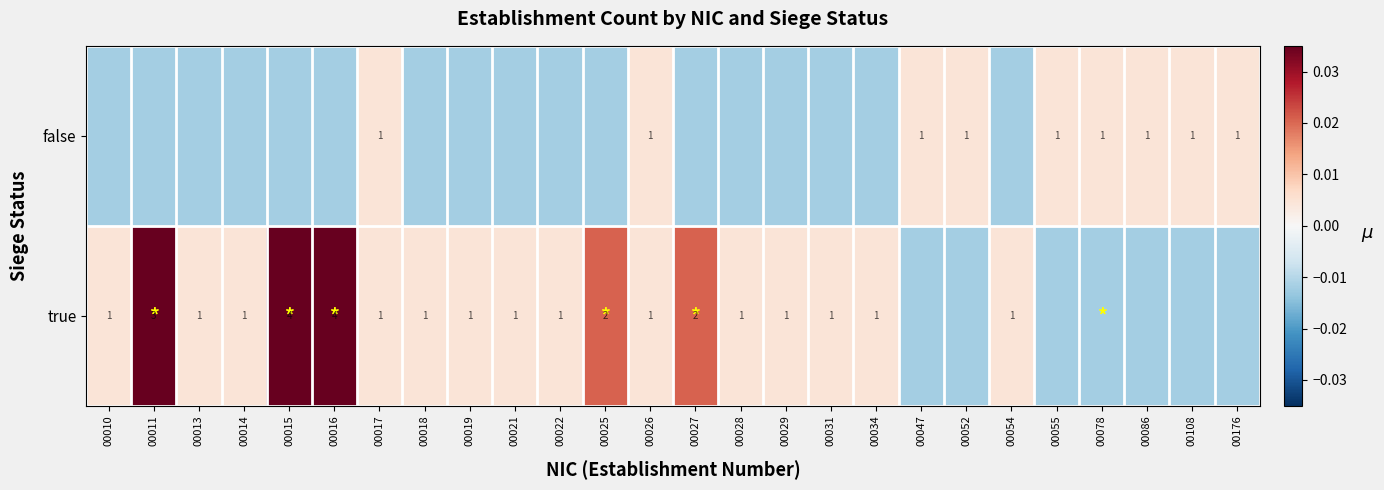

The false series shows -0.0 at 00031. True or false?

True